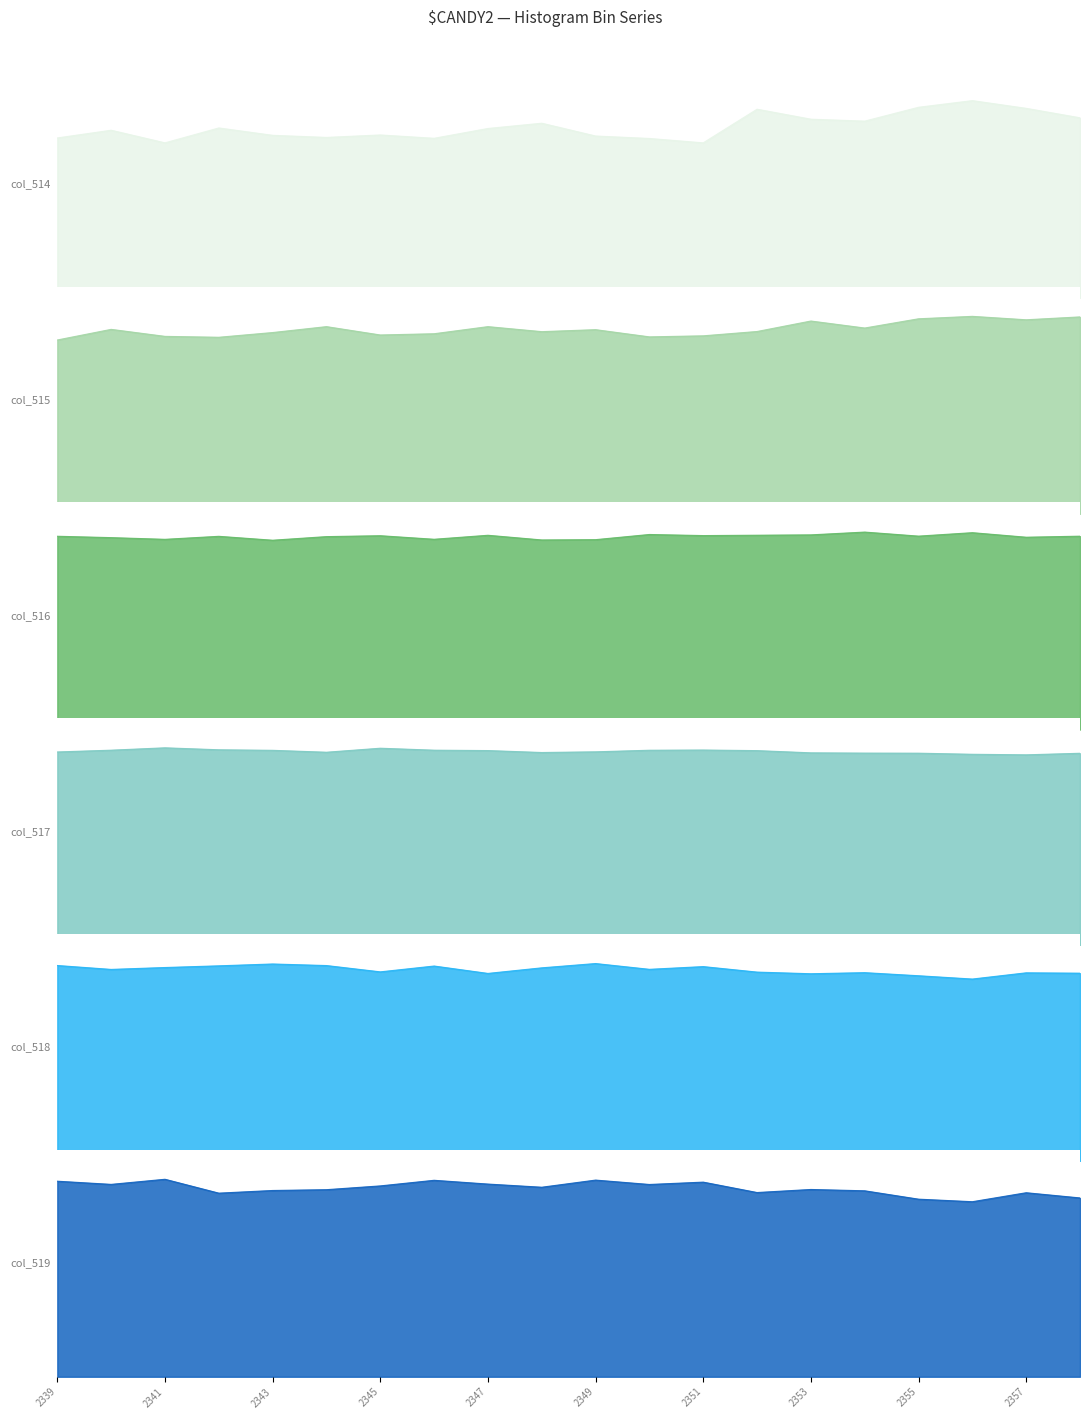

How many interior local peaks does the col_516 series have?

6